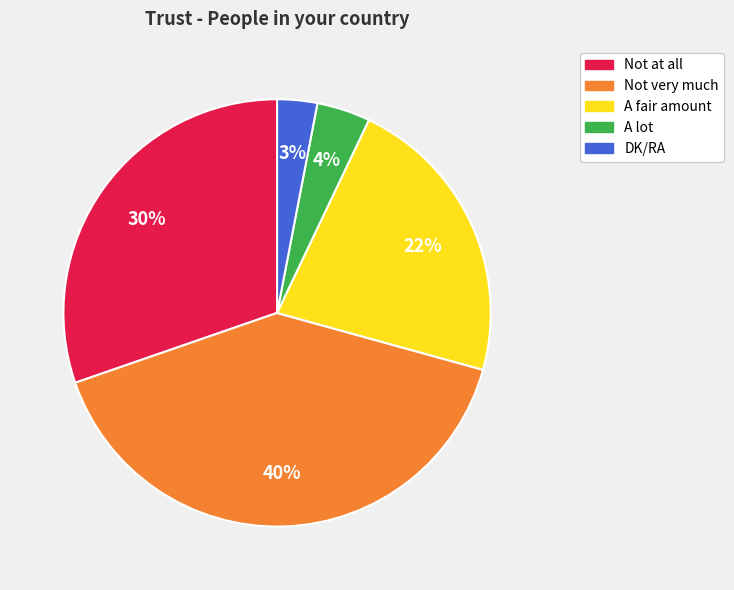

Which slice is the largest?

Not very much